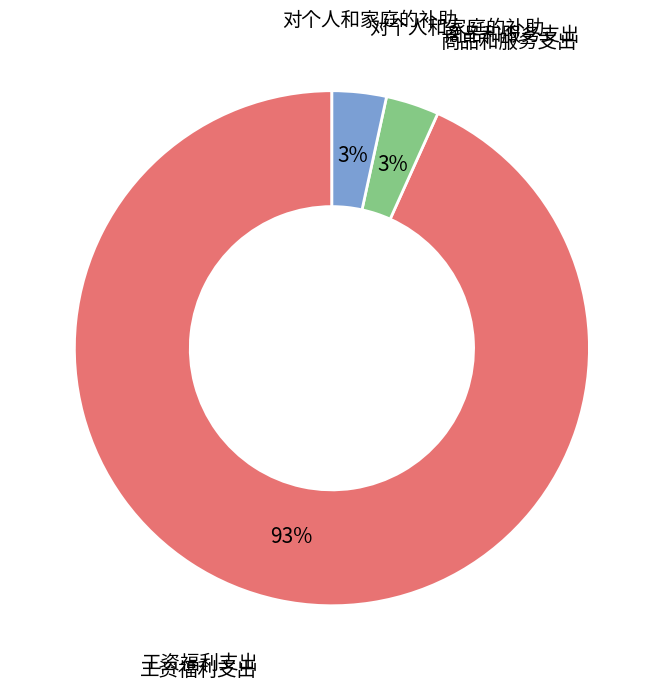

How many slices are in this pie chart?

3